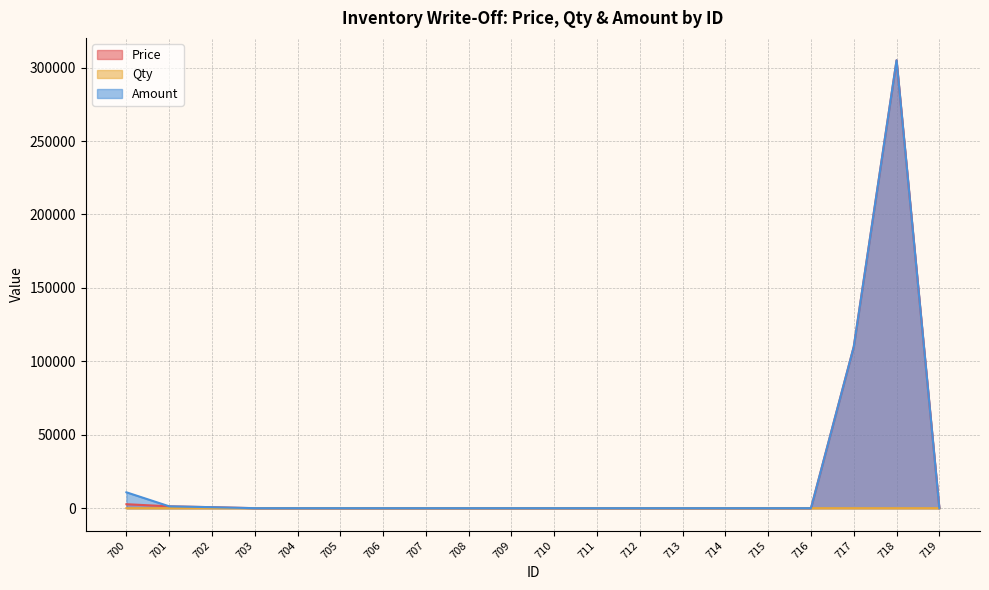

Which category has the highest value across all series?

718